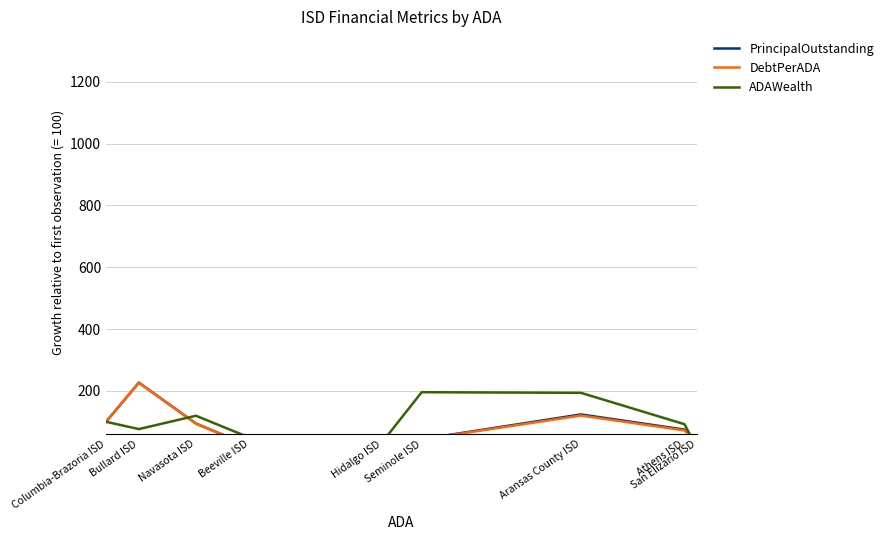

Is the value of ADAWealth at Beeville ISD greater than the value of PrincipalOutstanding at Seminole ISD?

Yes